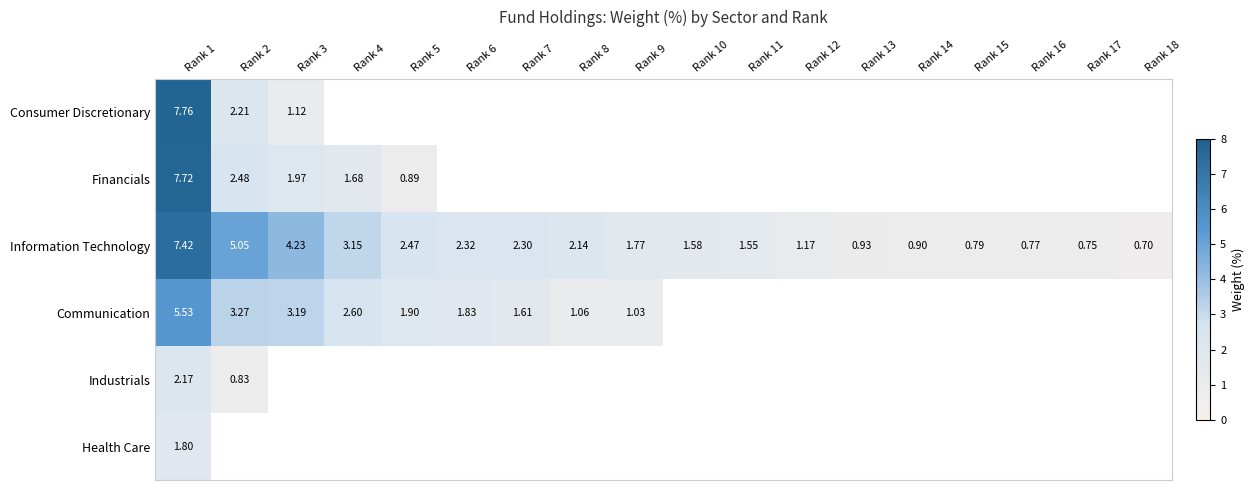

How many data points in Information Technology are above 1?

12